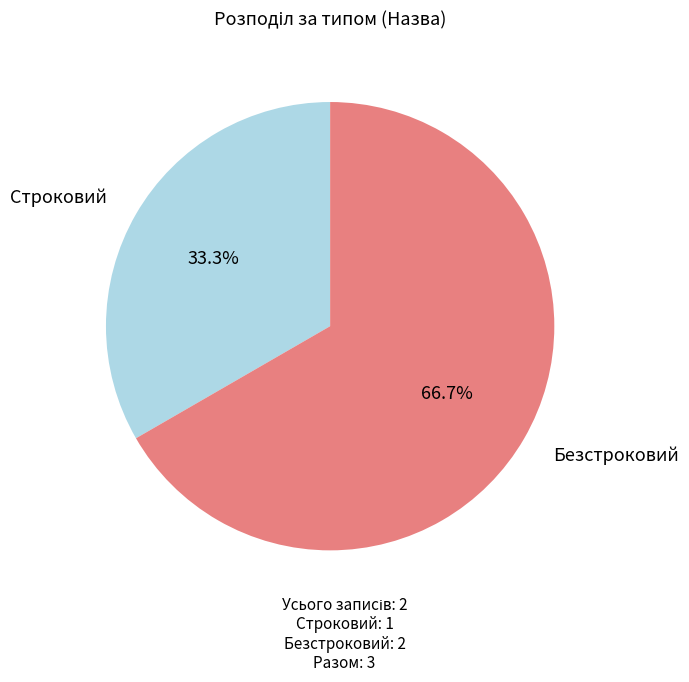

To the nearest percent, what is the difference between the Безстроковий and Строковий slice percentages?

33%